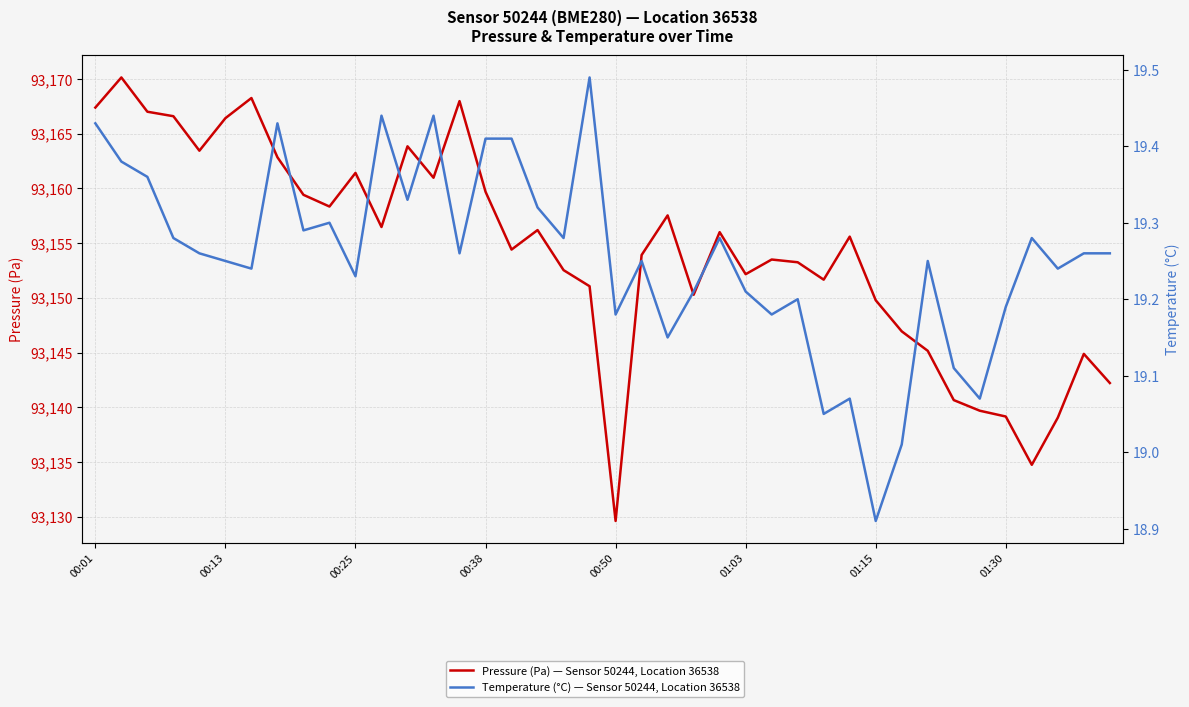

What is the sum of all Pressure (Pa) — Sensor 50244, Location 36538 values?

3726170.1